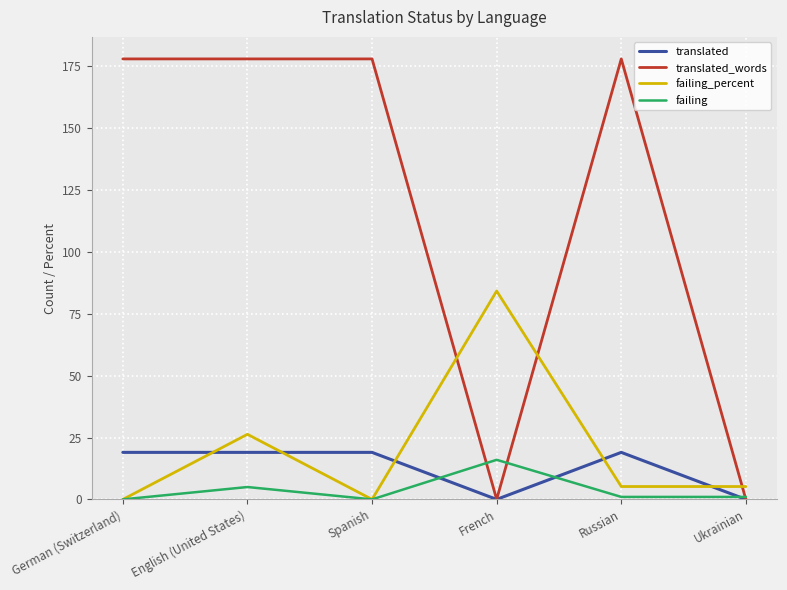

What is the maximum value shown in the chart?

178.0